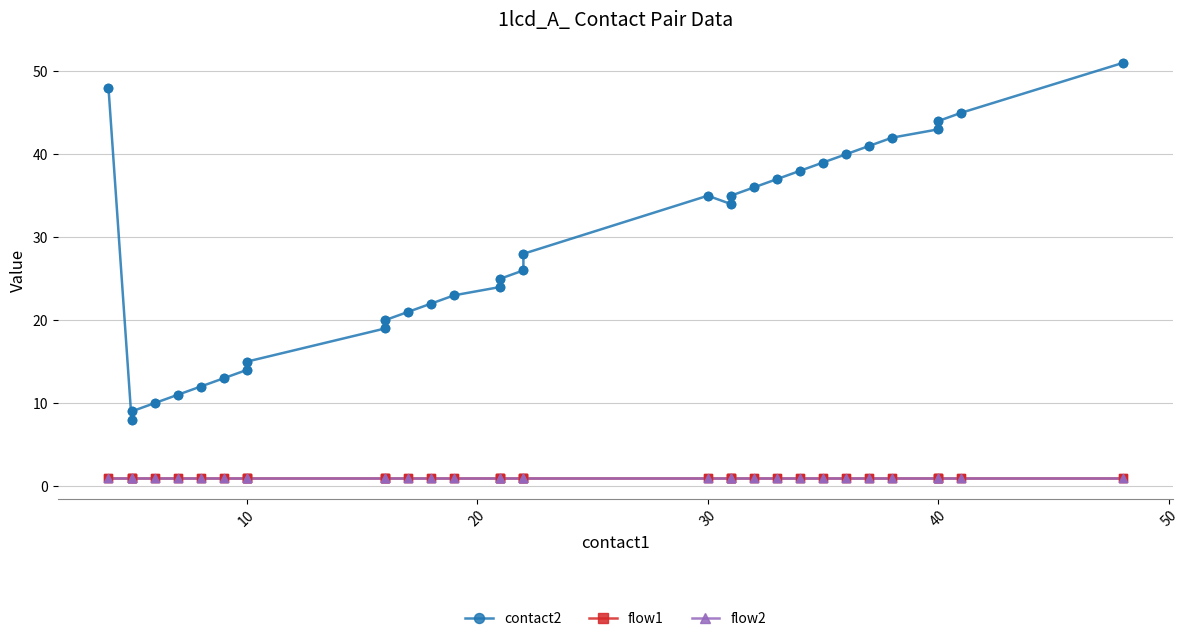

At how many categories does at least one series exceed 36?

11